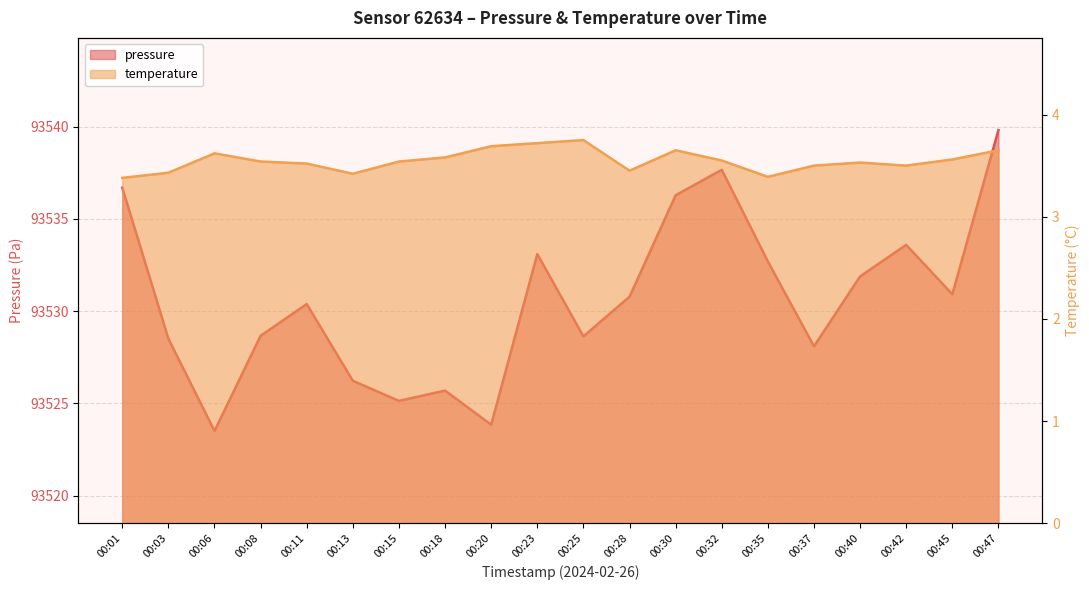

What are all the series names shown in the legend?

pressure, temperature